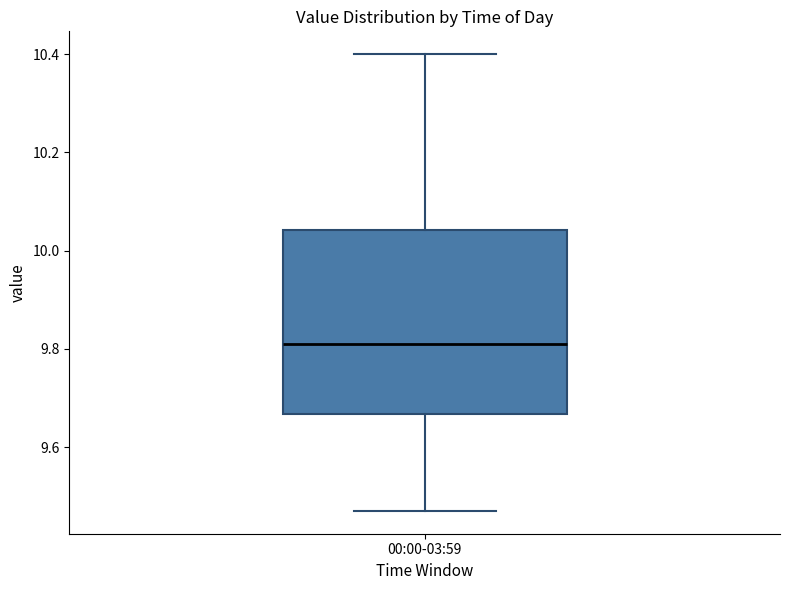

Read this box plot against the y-axis: the position of the median line, the range covered by the box, and the ends of both whiskers. The values are not printed on the chart, so give them approximately, as read against the axis.

median 9.82, box 9.66 to 10.04, whiskers 9.48 to 10.40